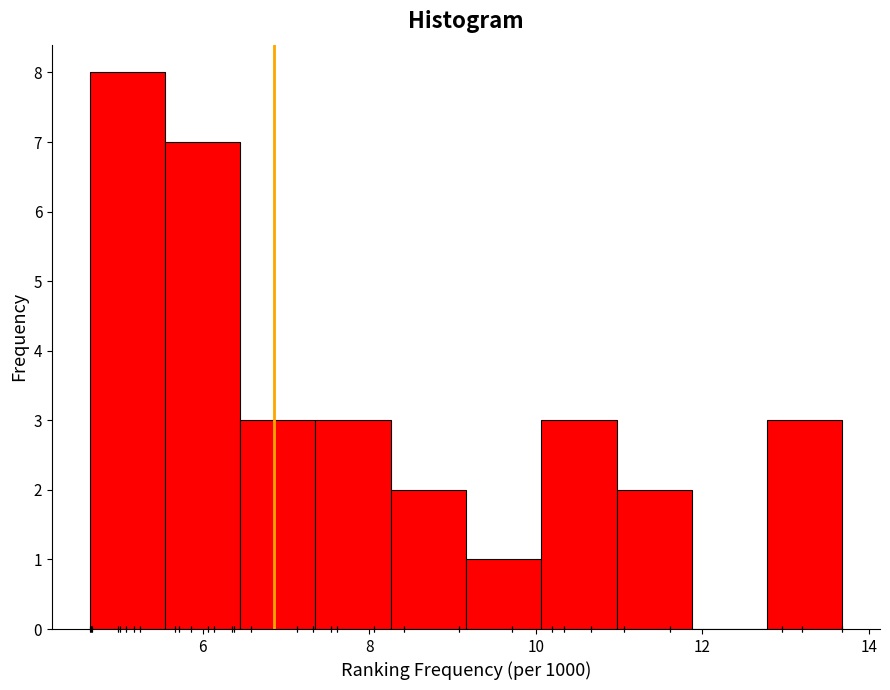

What is the height of the bar covering 12.8 to 13.6 on the x-axis? Neither the bar edges nor the heights are printed on the chart, so give them approximately, as read against the axes.

3